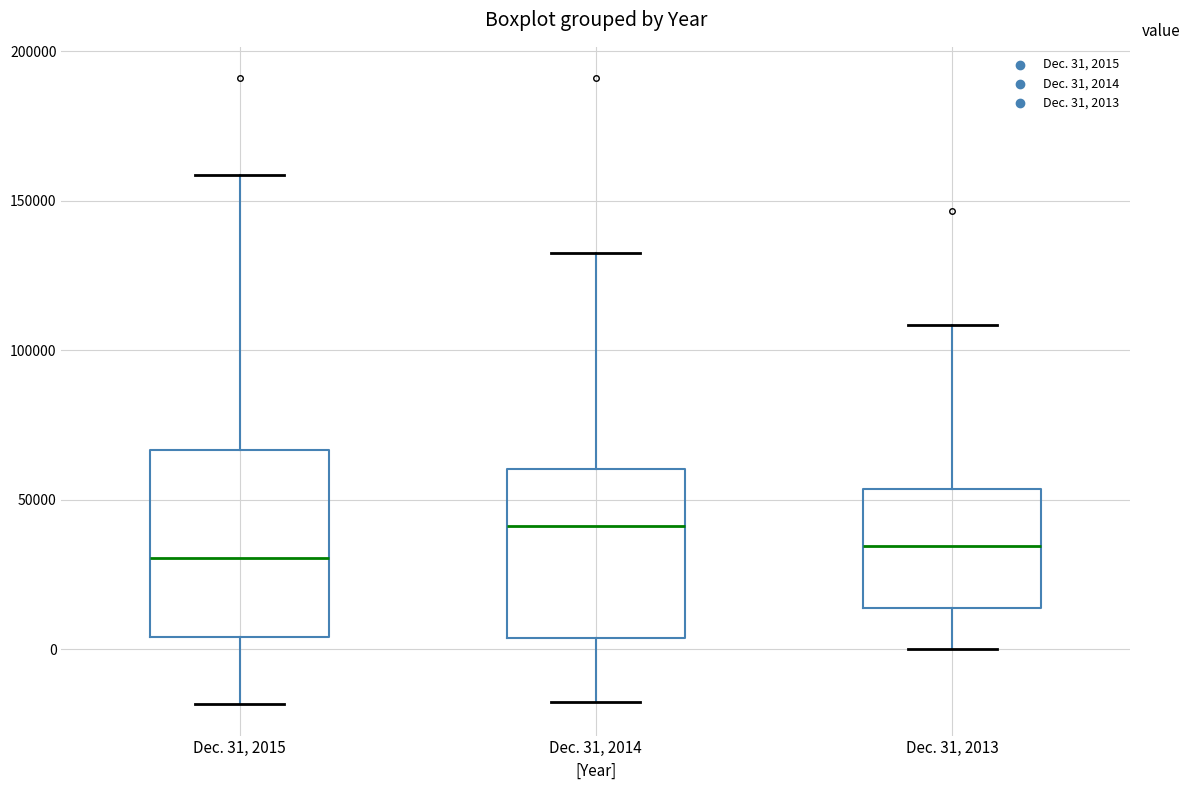

Where does the lower whisker of the box for Dec. 31, 2013 end on the y-axis? The values are not printed on the chart, so give them approximately, as read against the axis.

0